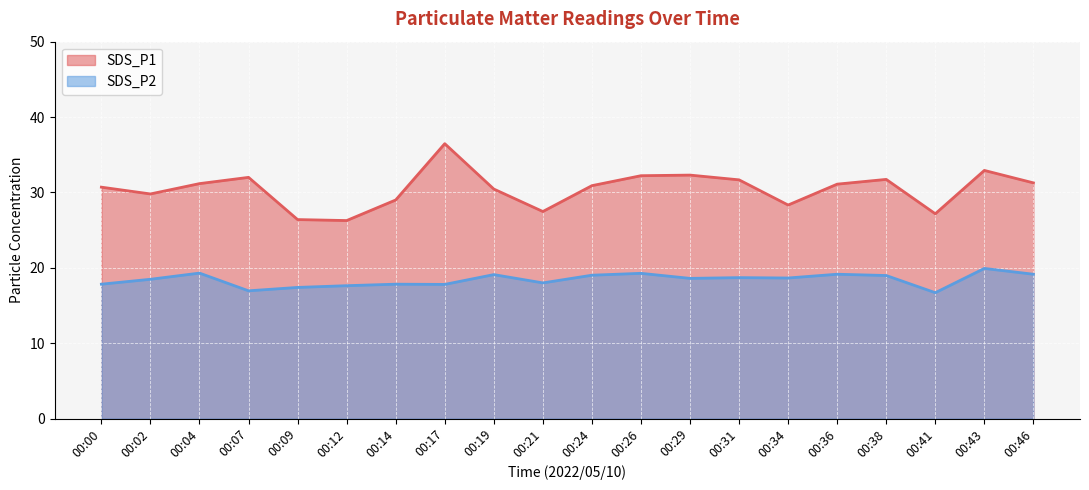

What is the sum of the SDS_P1 values at 00:38 and 00:00?

62.4